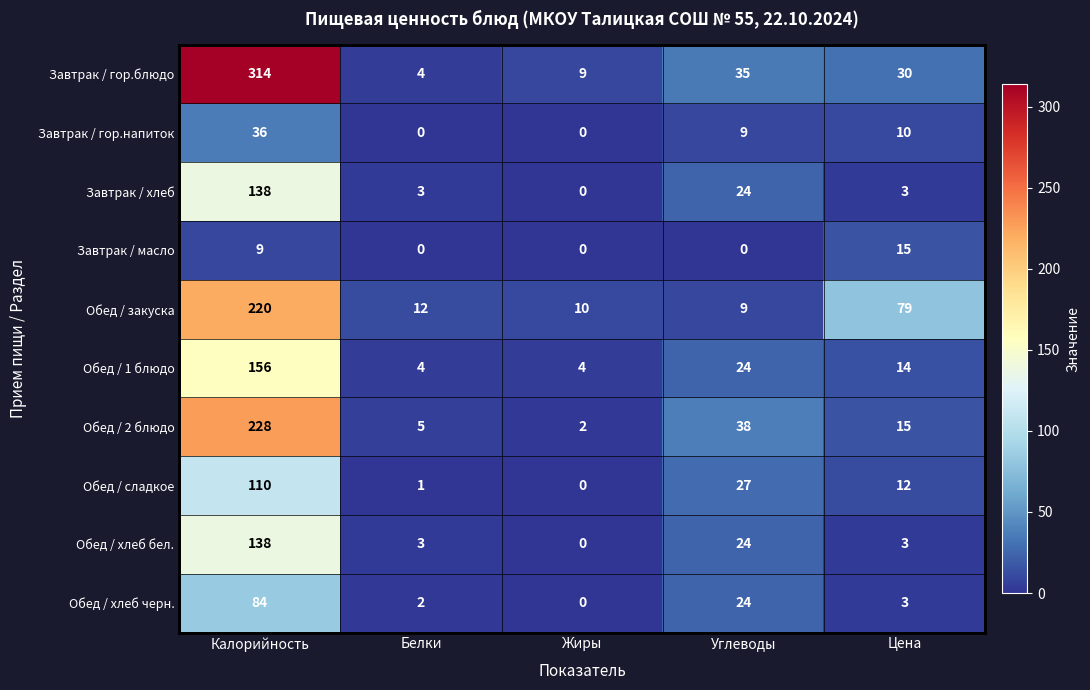

Which label corresponds to the largest value in the chart?

Калорийность